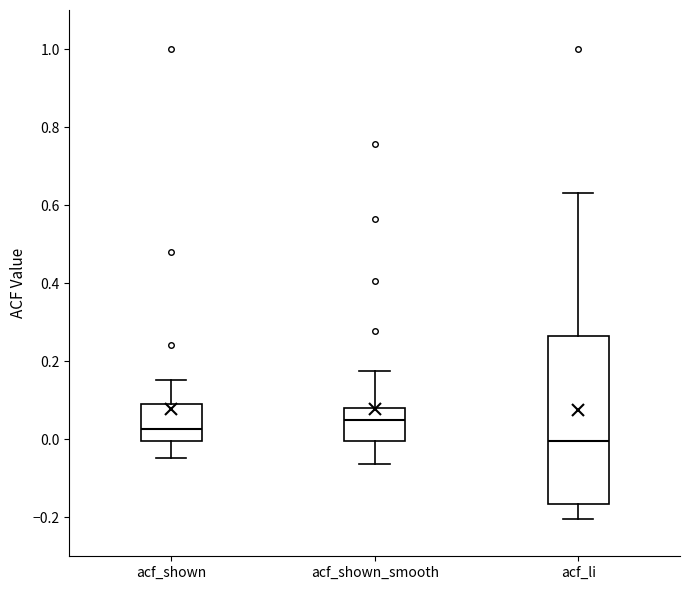

Reading left to right, transcribe this box plot: for each box, give where its median line is, the range the box spans, and where its two whiskers end, as read against the y-axis. The values are not printed on the chart, so give them approximately, as read against the axis.

acf_shown: median 0.02, box 0.00 to 0.10, whiskers -0.04 to 0.16
acf_shown_smooth: median 0.06, box 0.00 to 0.08, whiskers -0.06 to 0.18
acf_li: median 0.00, box -0.16 to 0.26, whiskers -0.20 to 0.64